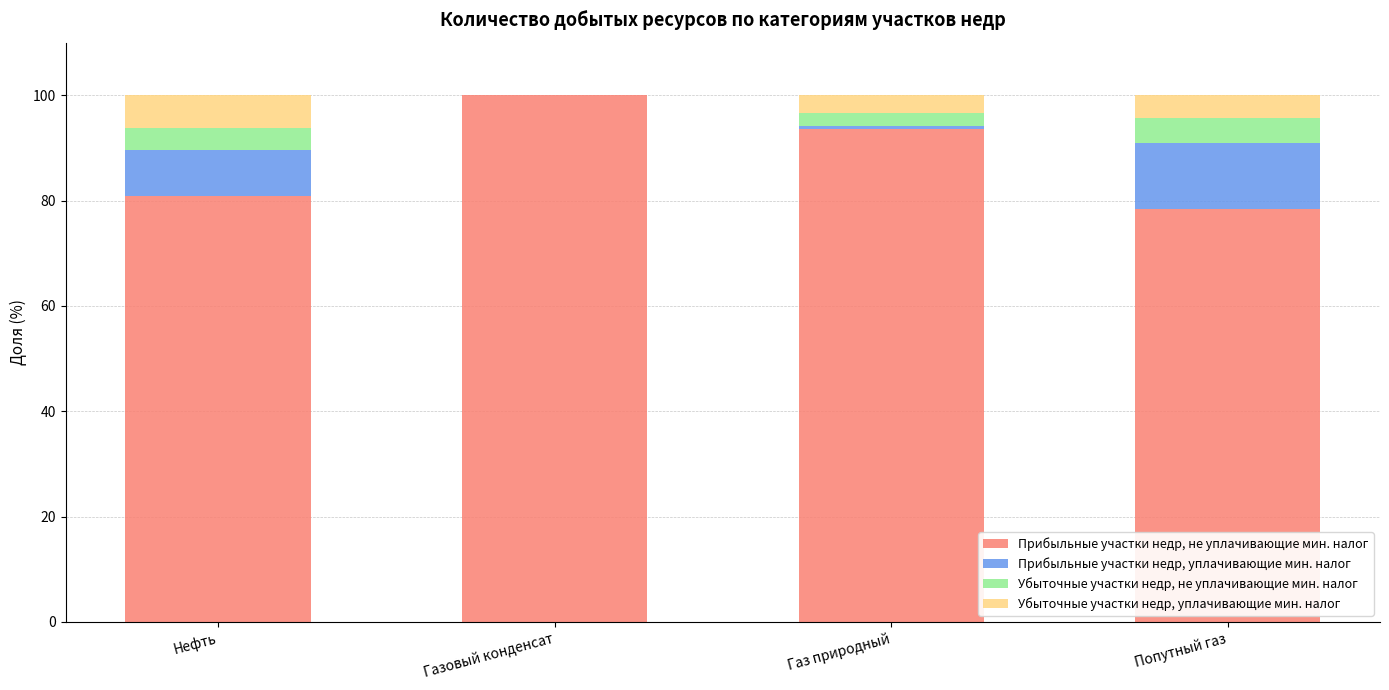

Count the number of data series in this chart.

4